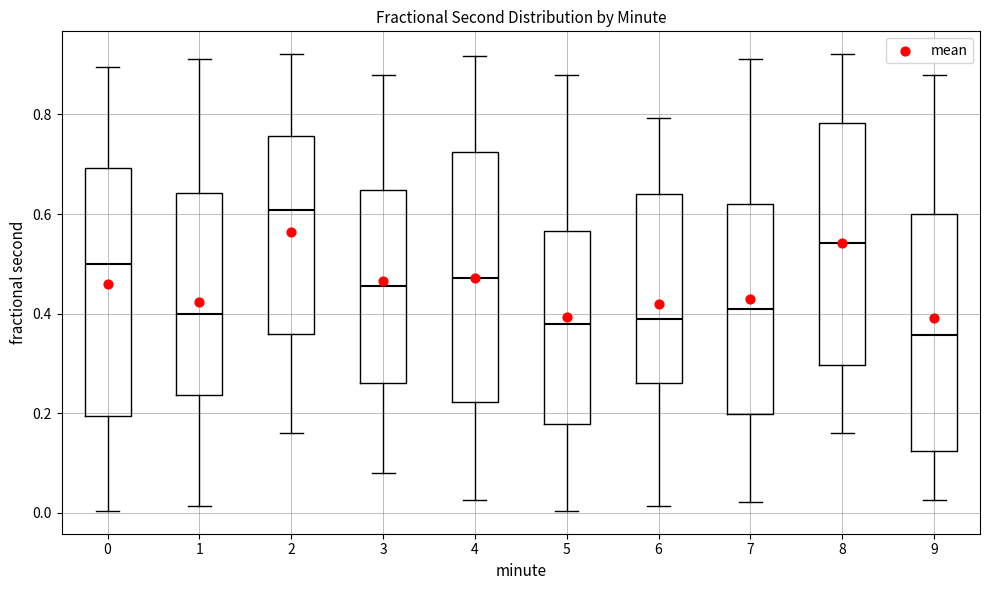

Which box has the lowest median line?

9